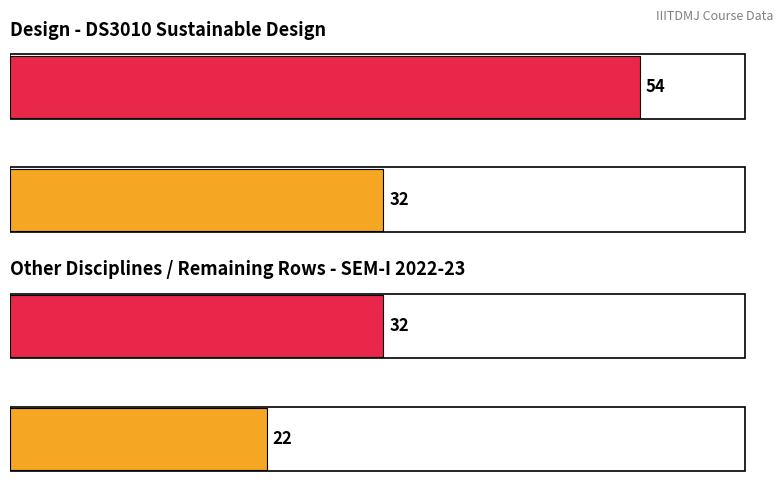

What is the sum of the Design values at Average count (visible students) and Maximum count (all rows)?

86